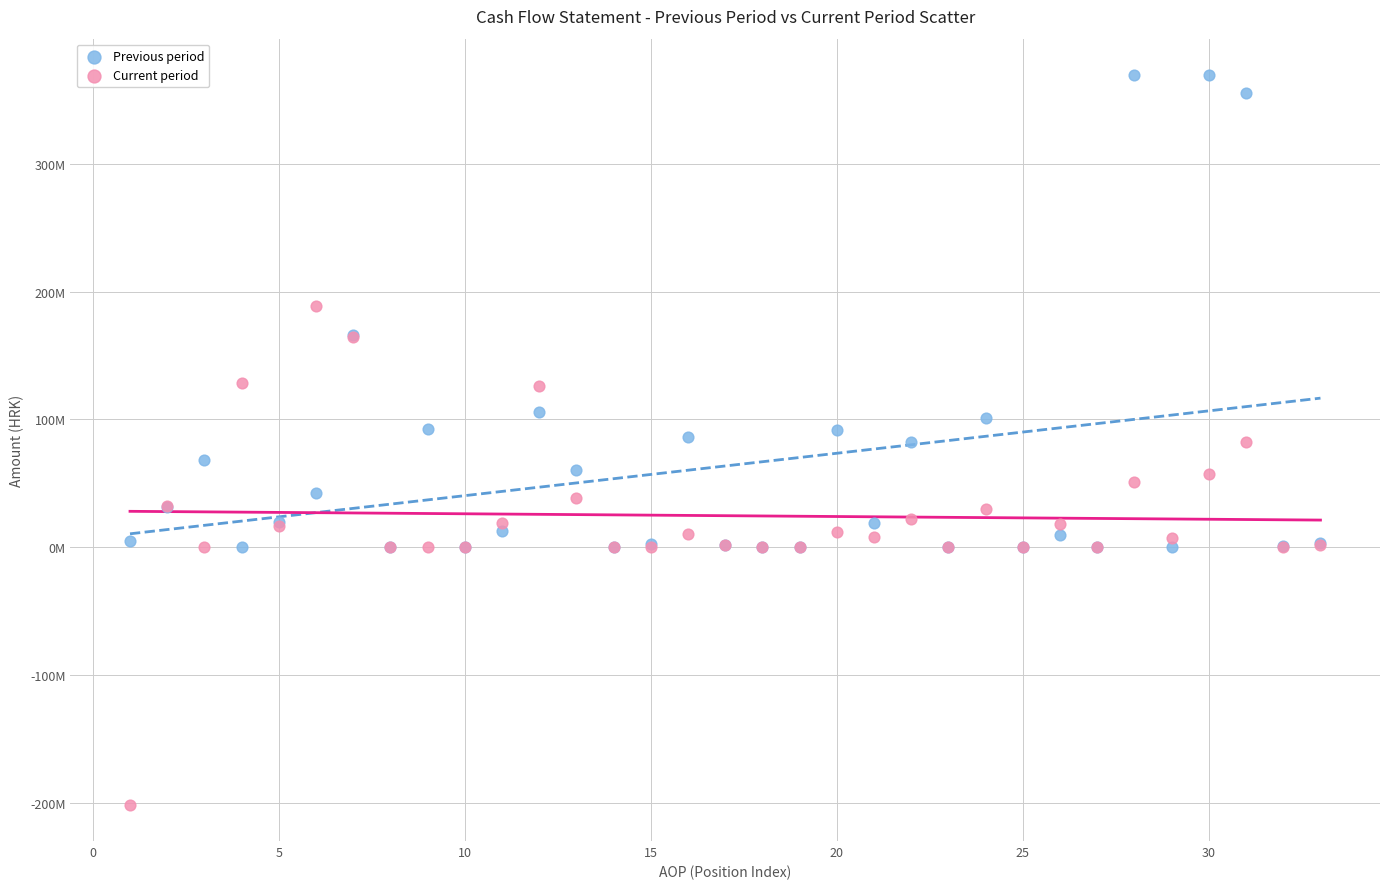

Which series contains the highest Y value?

Previous period